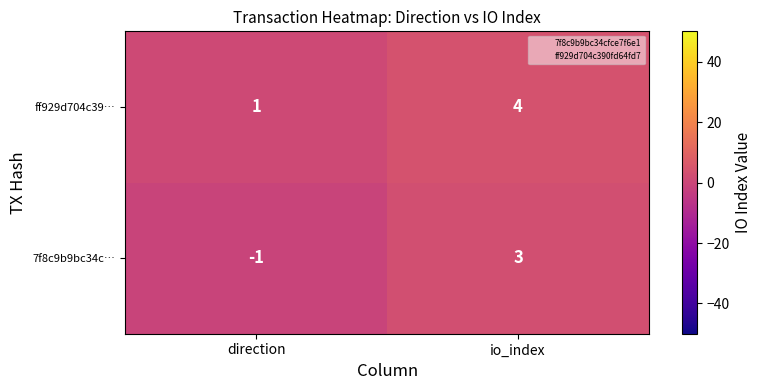

What is the spread (max minus min) of values at io_index?

1